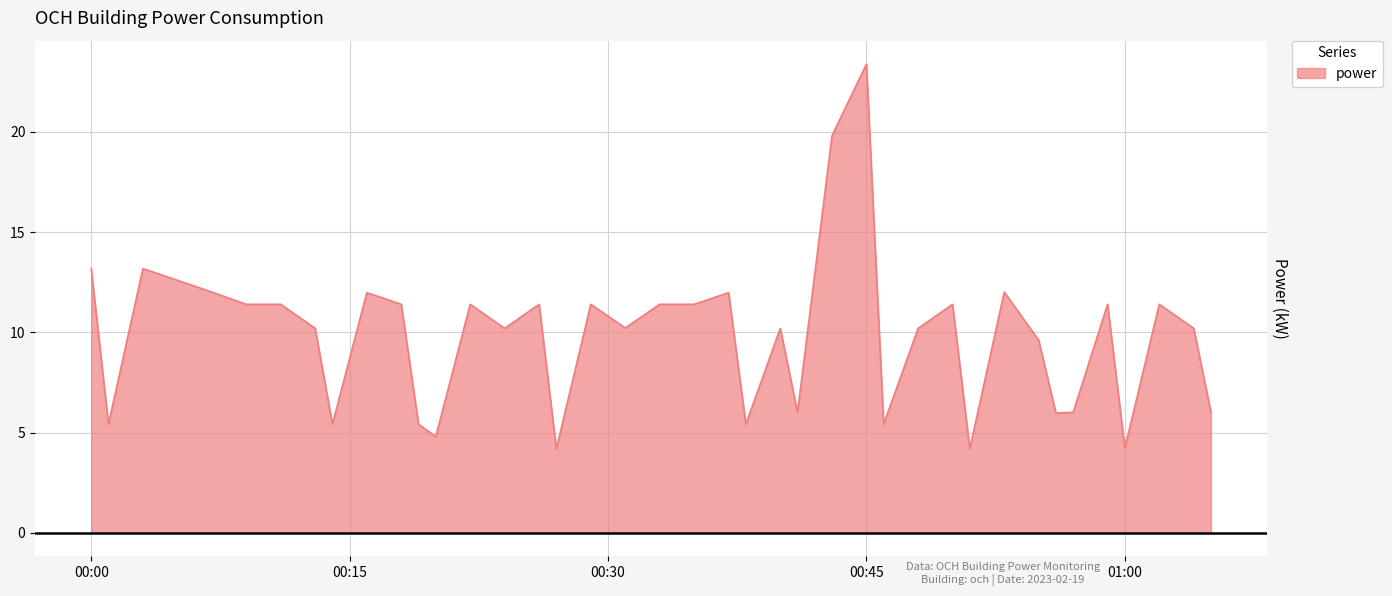

What is the minimum value shown in the chart?

4.2